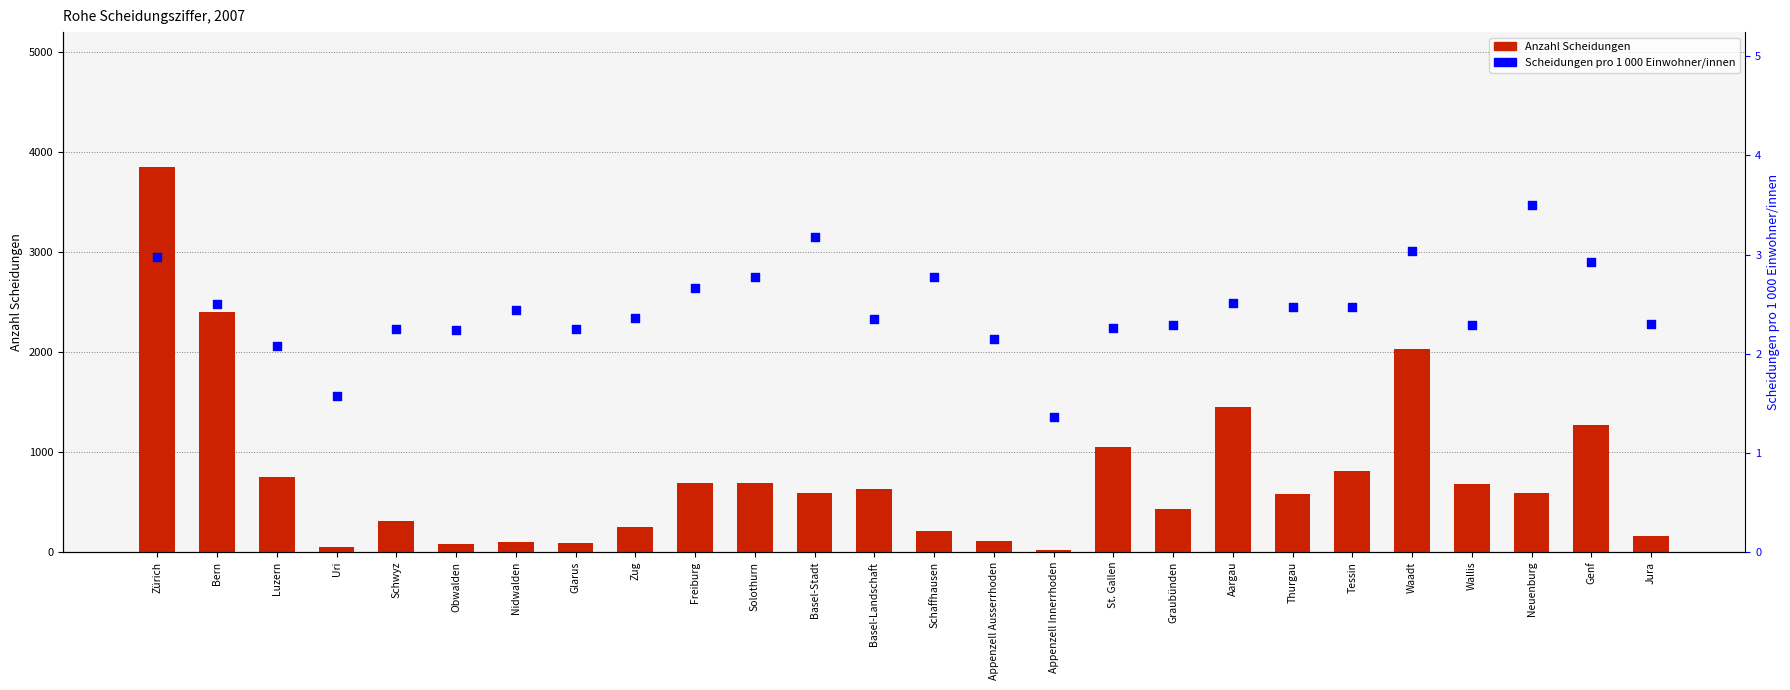

At how many categories does at least one series exceed 2338?

2